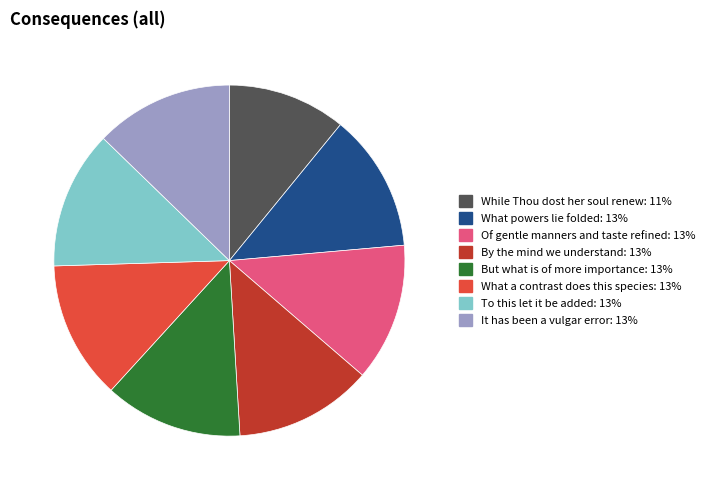

How many segments does this pie chart have?

8